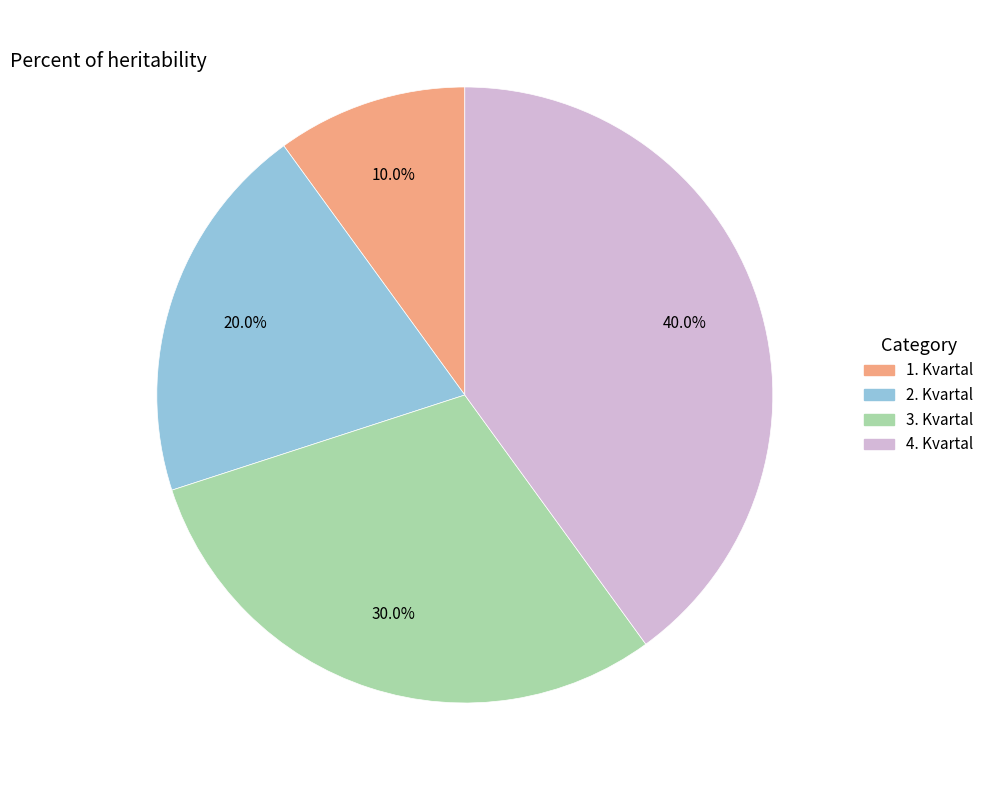

To the nearest percent, what portion does 2. Kvartal represent?

20%